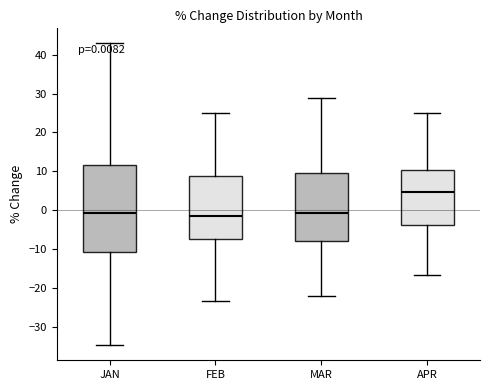

Which box's median line is the highest?

APR